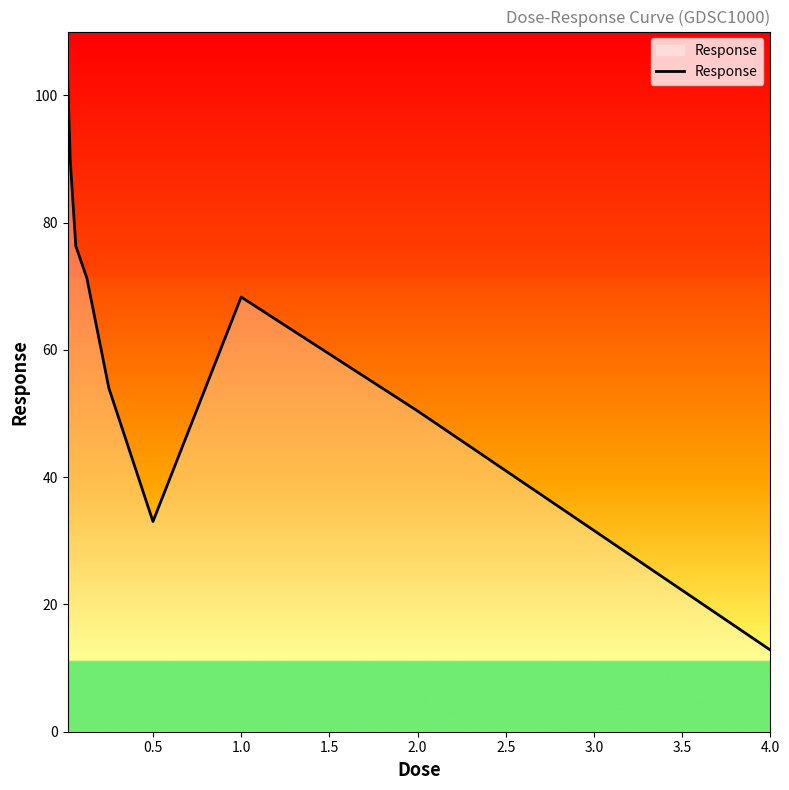

What is the minimum value shown in the chart?

12.8